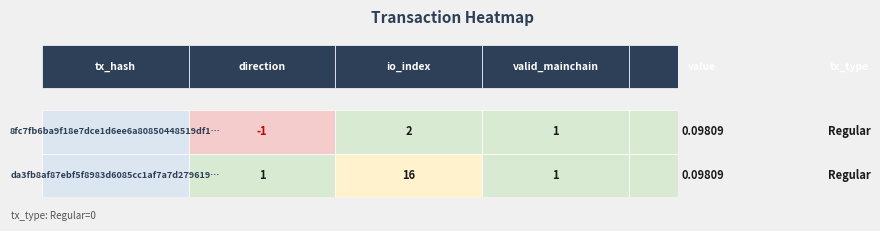

What is the maximum value shown in the chart?

16